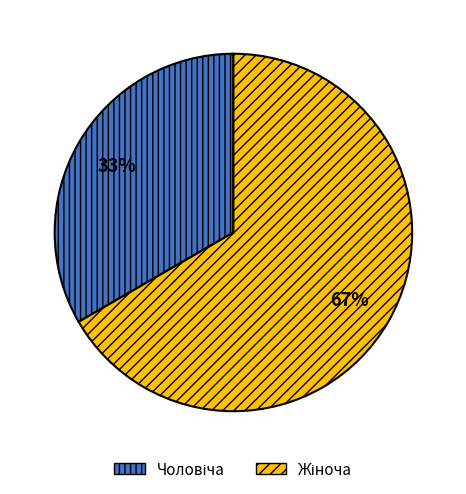

Is there a majority slice in this chart?

Yes